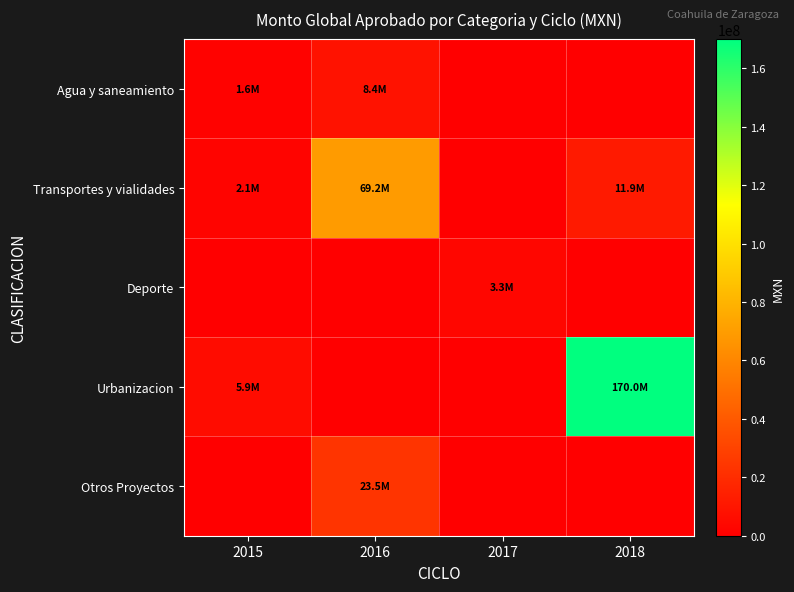

Which series has the widest spread of values?

Urbanizacion